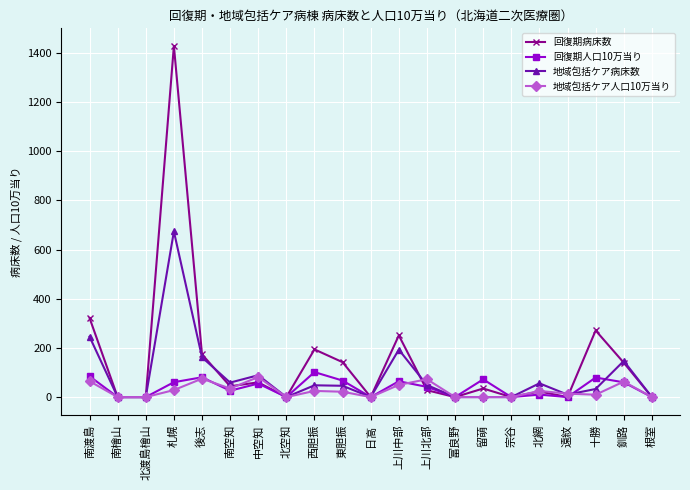

At which category is the sum across all series the highest?

札幌